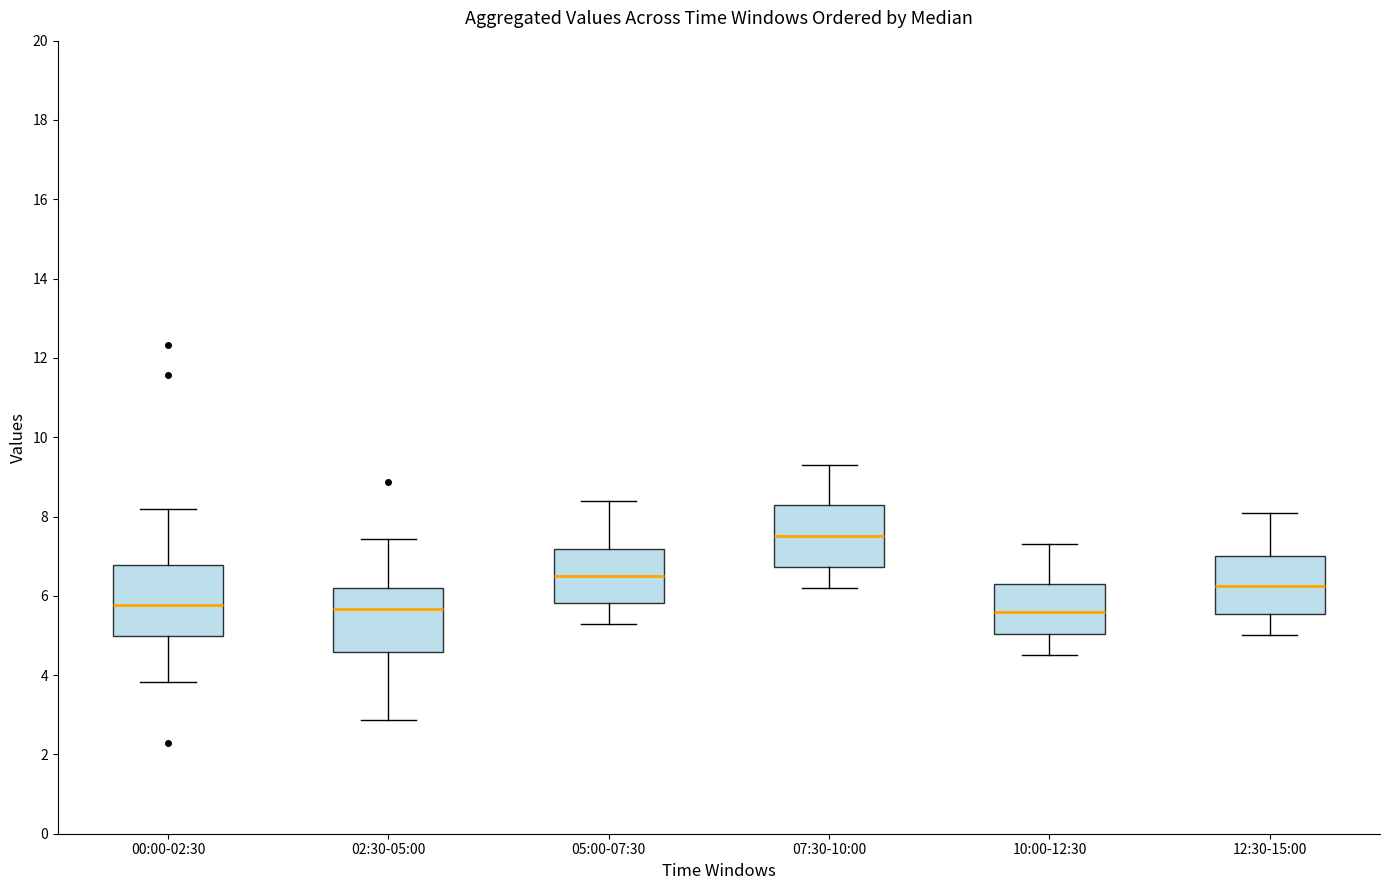

Which box's median line is the highest?

07:30-10:00